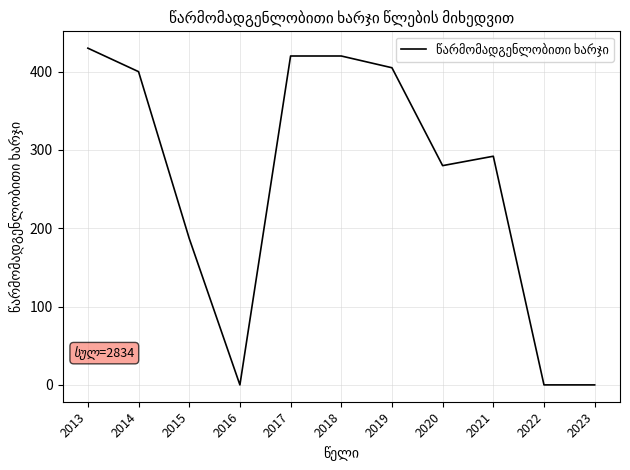

Between 2014 and 2017, which is larger?

2017